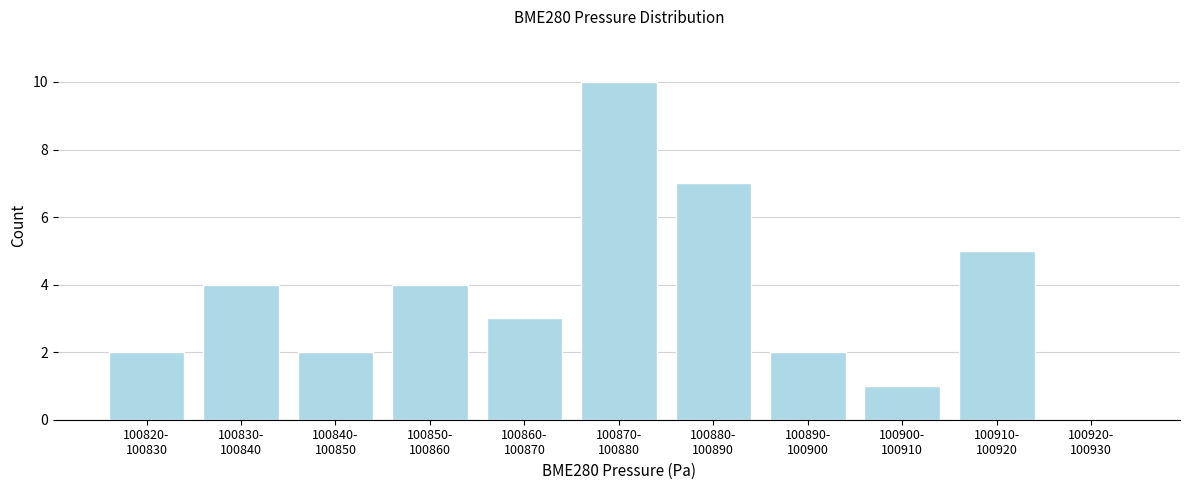

What is the maximum value shown in the chart?

10